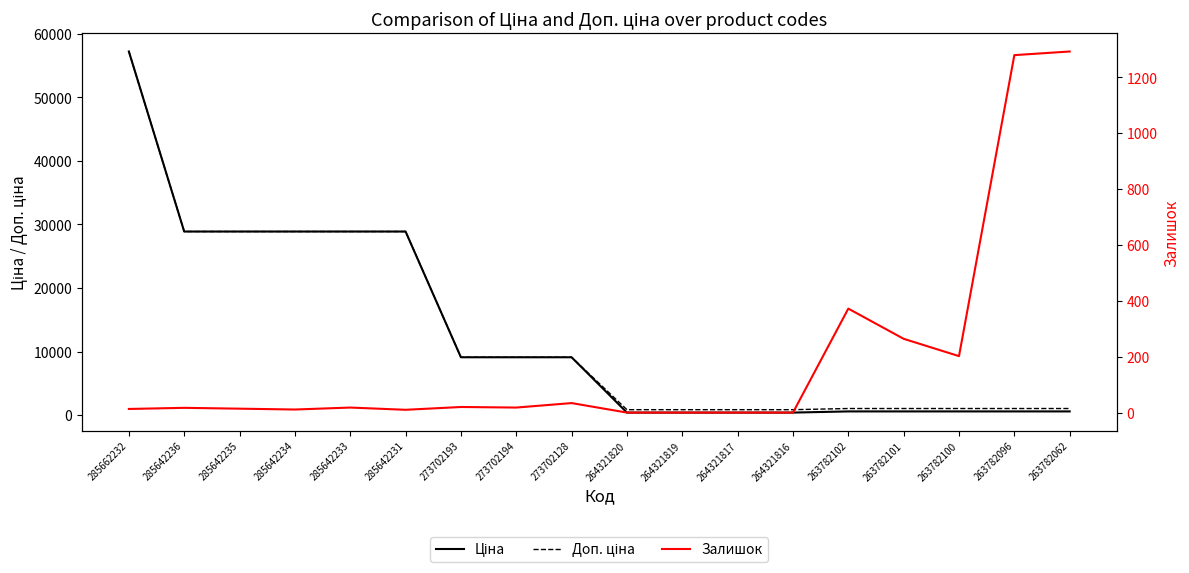

What is the highest value of the Залишок series?

1292.0